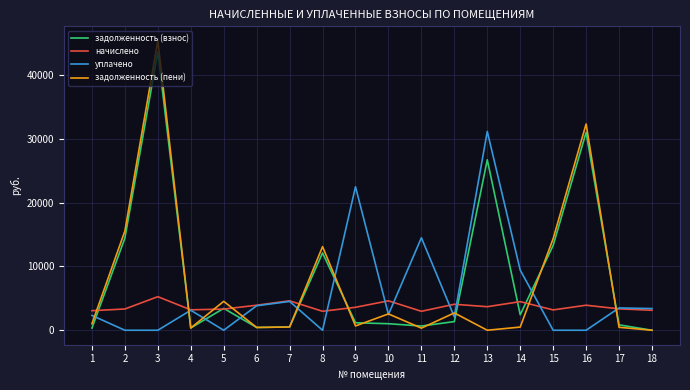

At which label does задолженность (взнос) first exceed 1358?

2